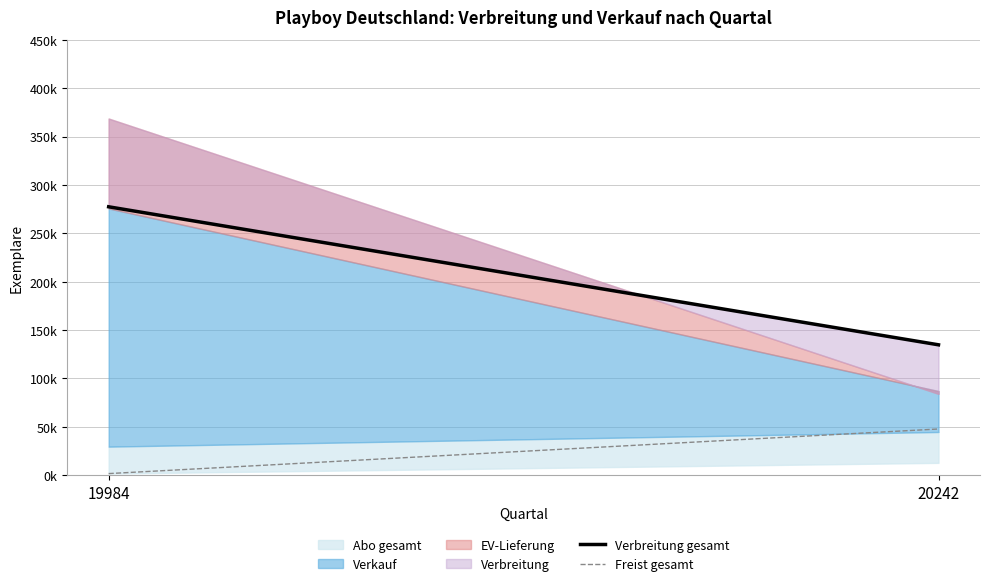

What is the average value of the Freist gesamt series?

24770